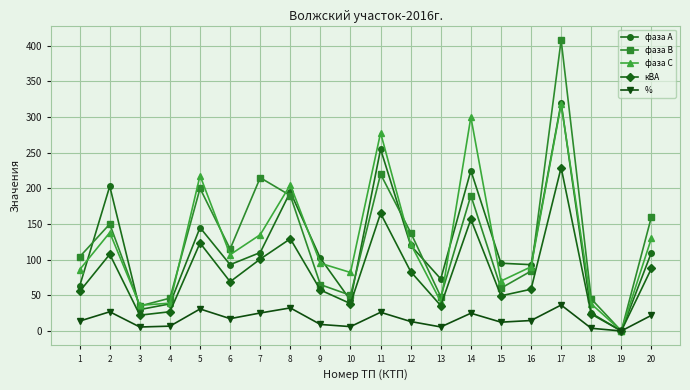

How many interior local peaks does the фаза С series have?

6